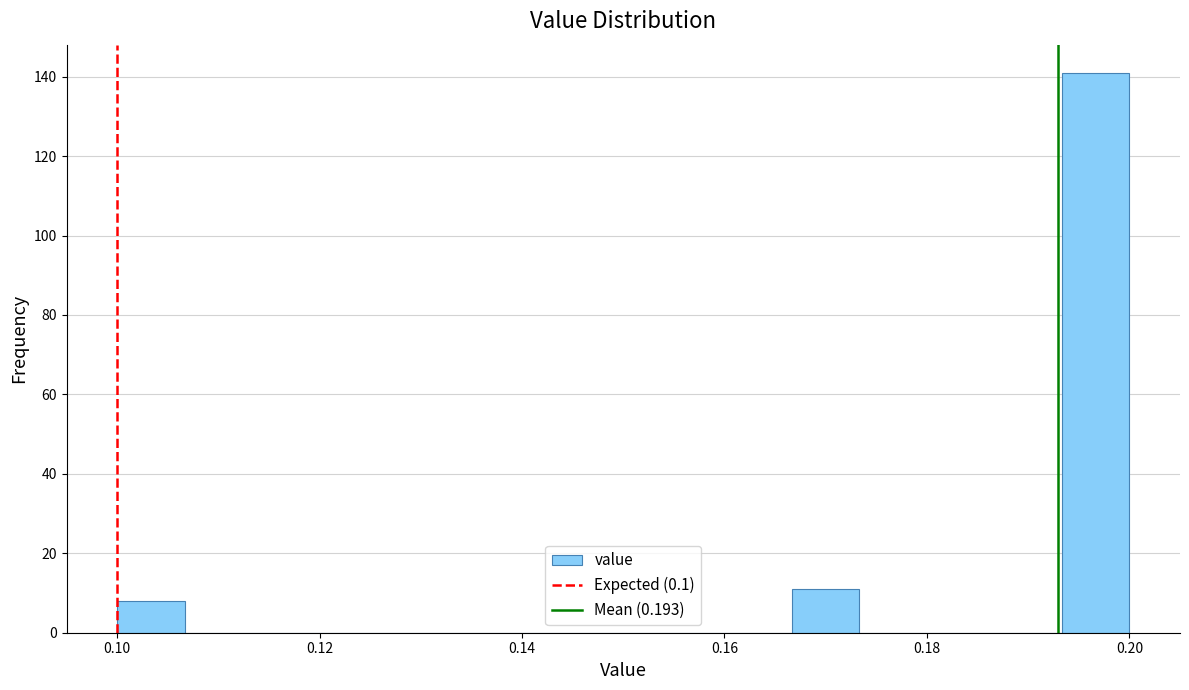

Read against the x-axis, roughly where is the centre of the tallest bar?

0.196